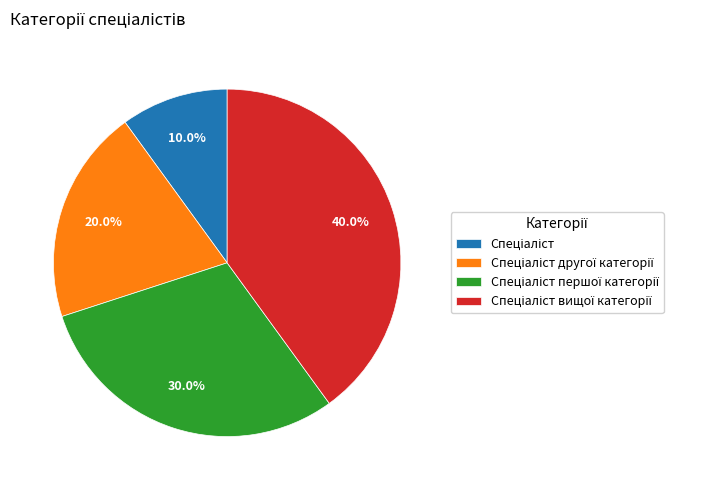

Is there any slice that represents more than half of the pie?

No